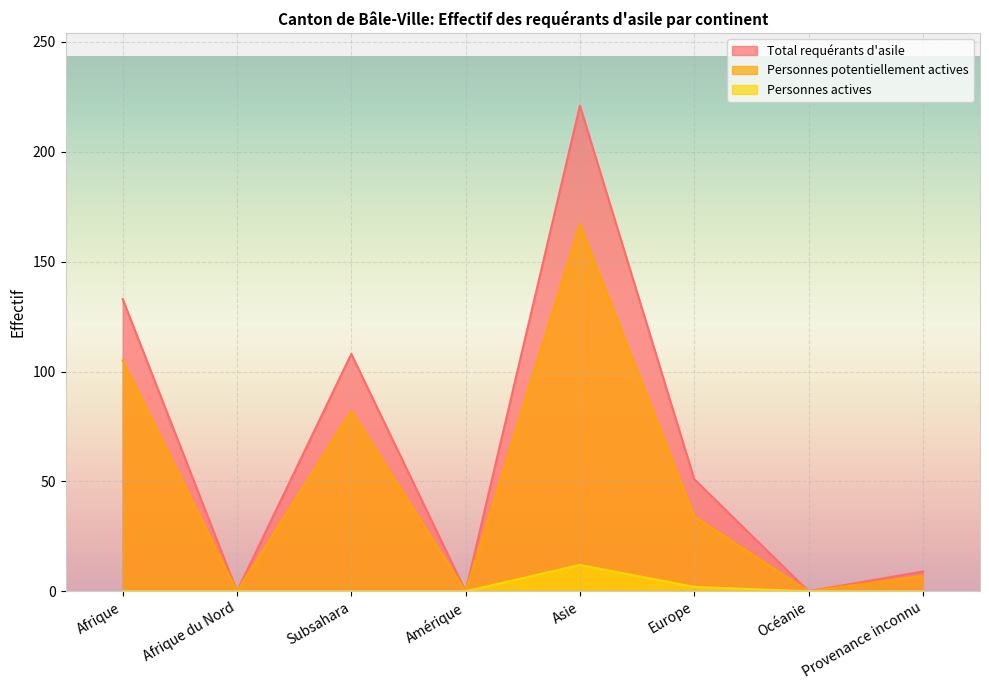

What is the average value of the Total requérants d'asile series?

65